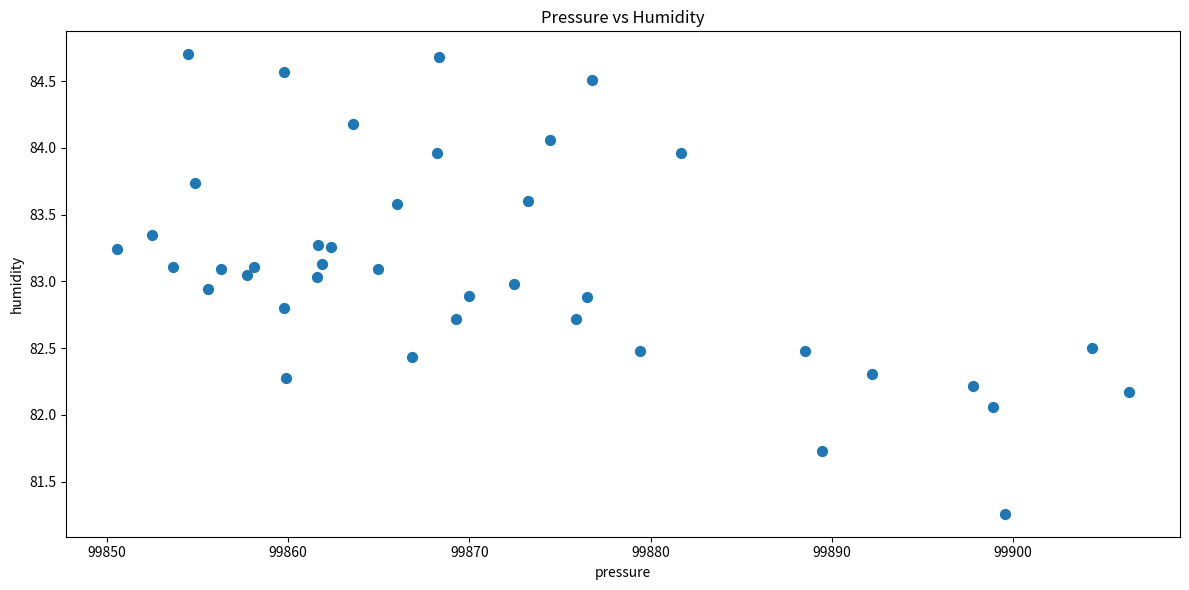

What is the range of Y values (max minus min)?

3.4